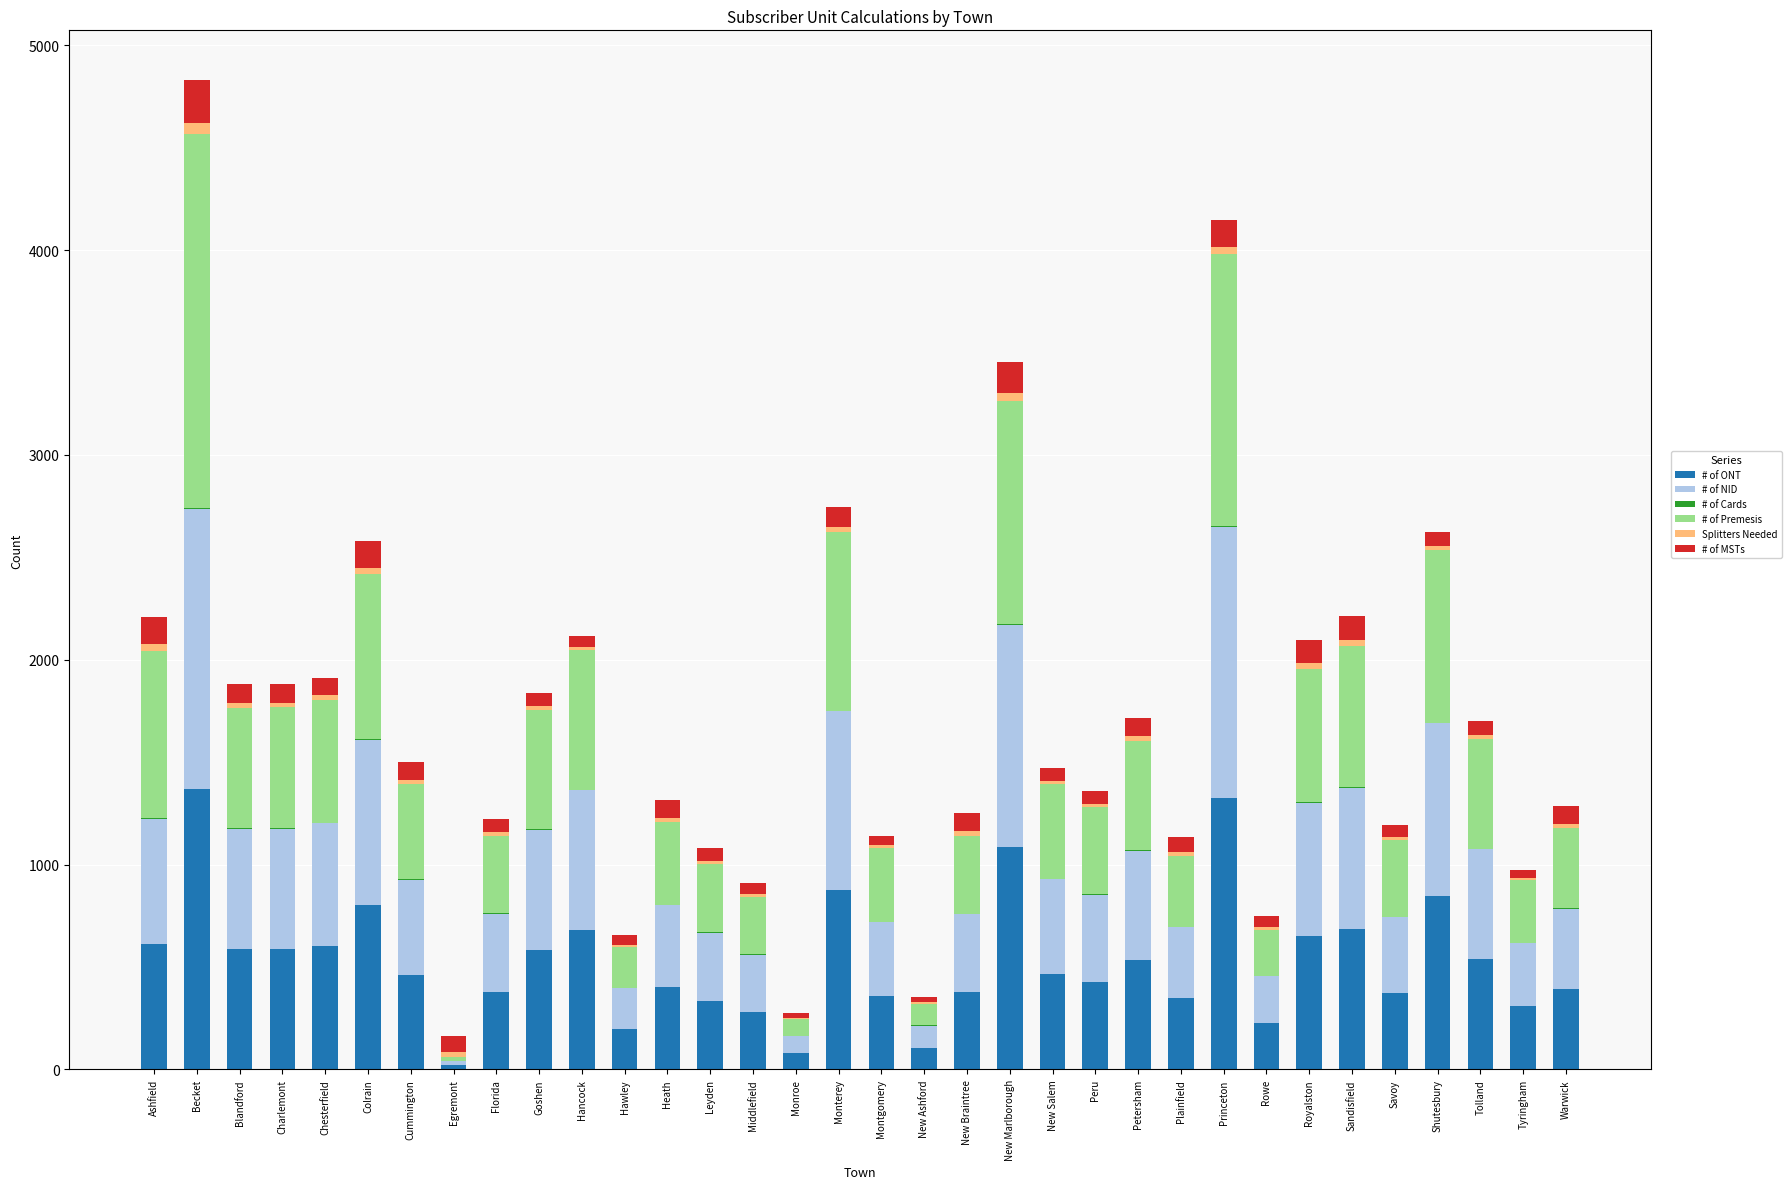

At which category is the sum across all series the highest?

Becket